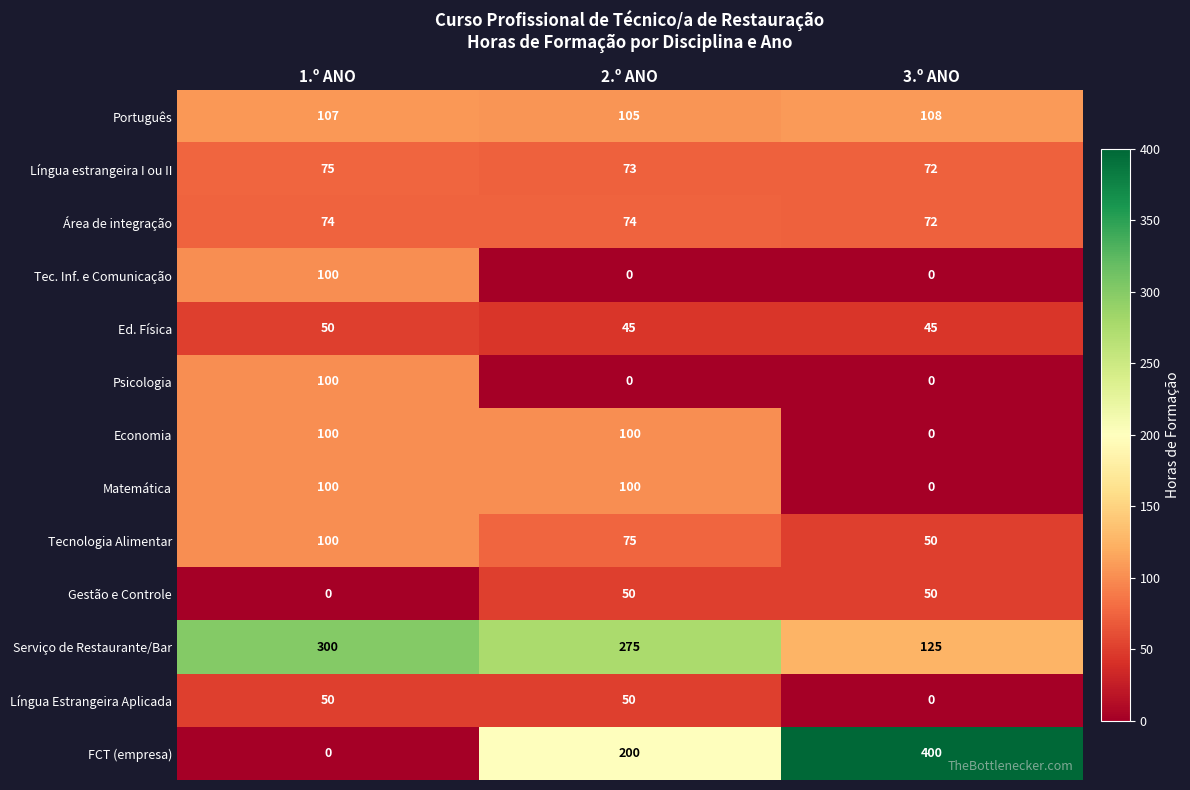

True or false: Língua Estrangeira Aplicada has a value of 19 at 3.º ANO.

False